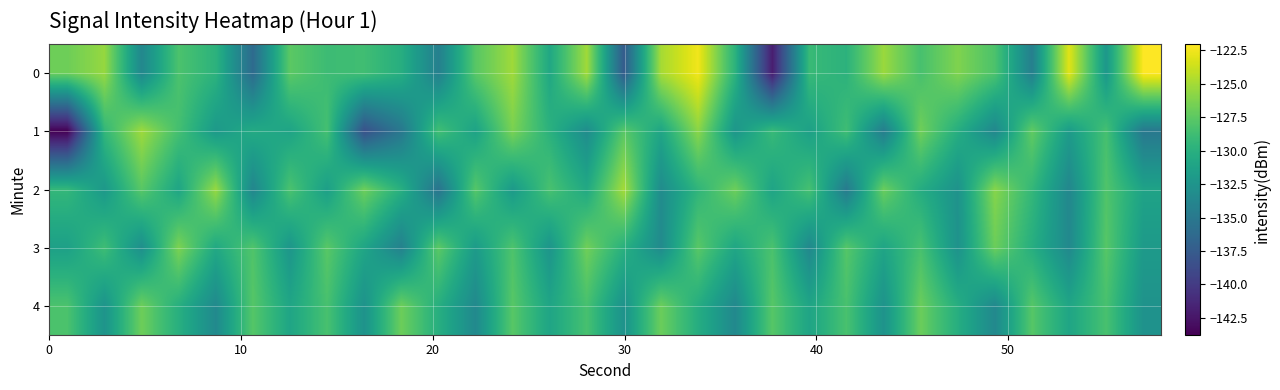

Rank the series by their maximum value, from lowest to highest.

4, 3, 1, 2, 0